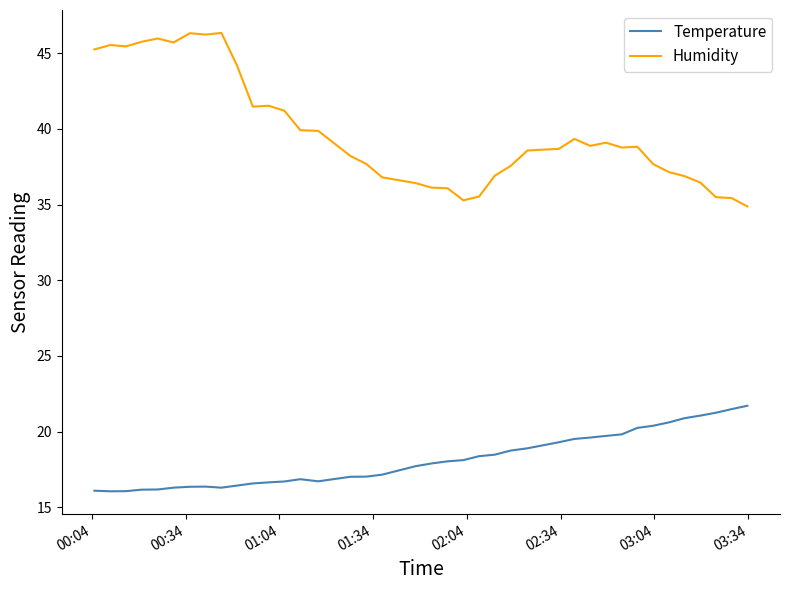

Which series has the largest total across all categories?

Humidity